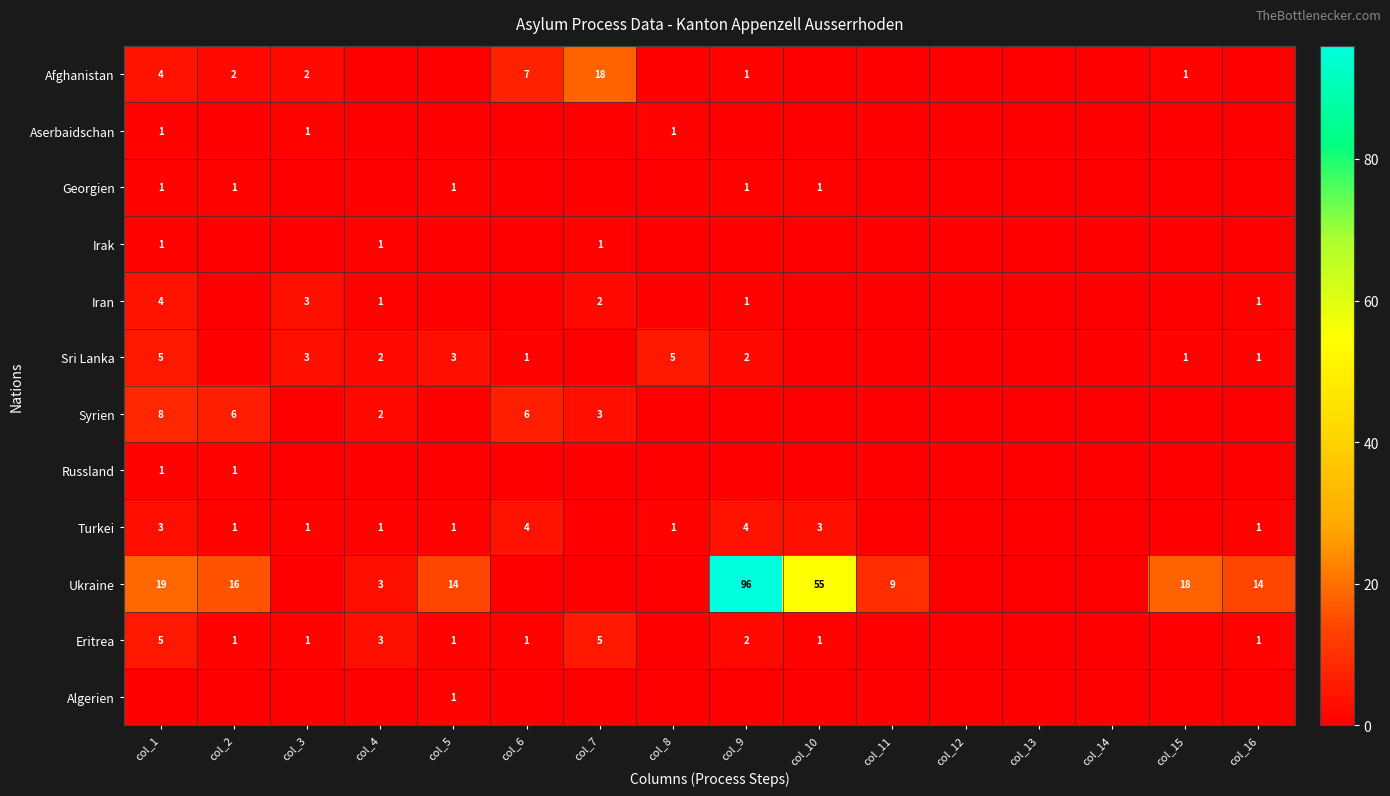

The Ukraine series shows 55 at col_10. True or false?

True